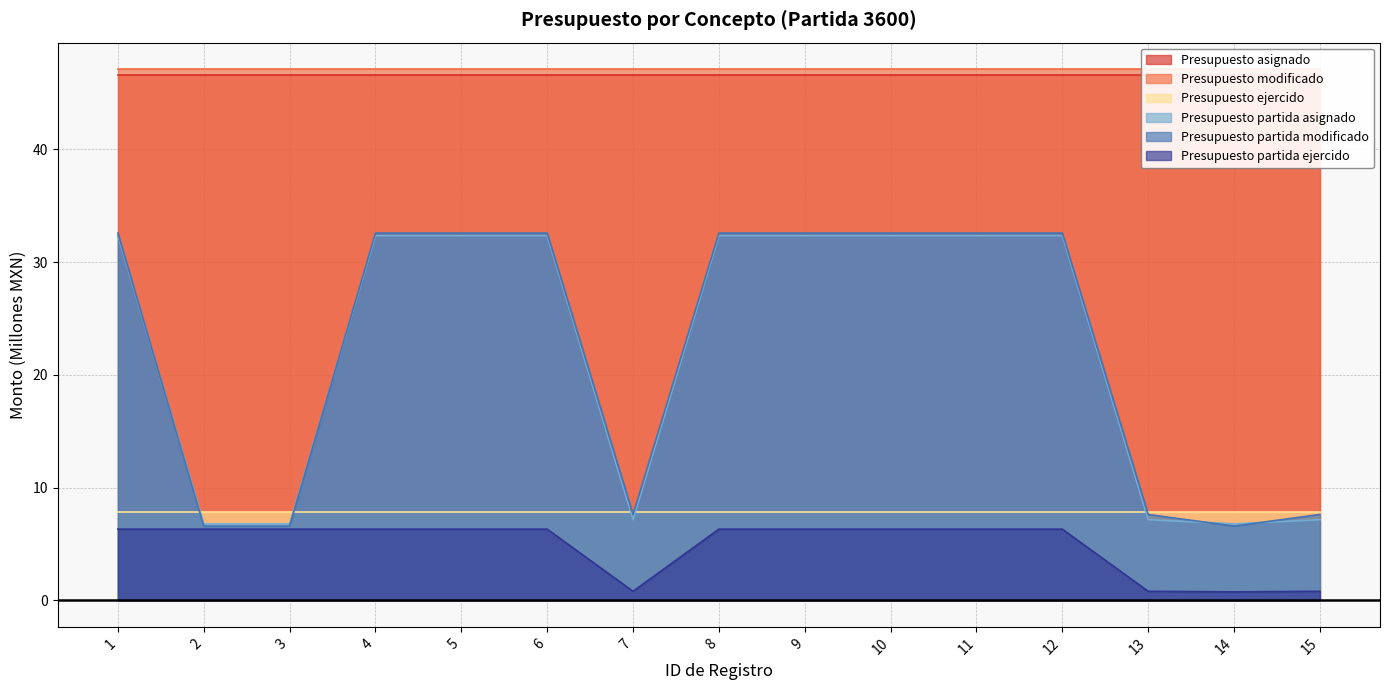

The Presupuesto partida modificado series shows 44.2 at 10. True or false?

False